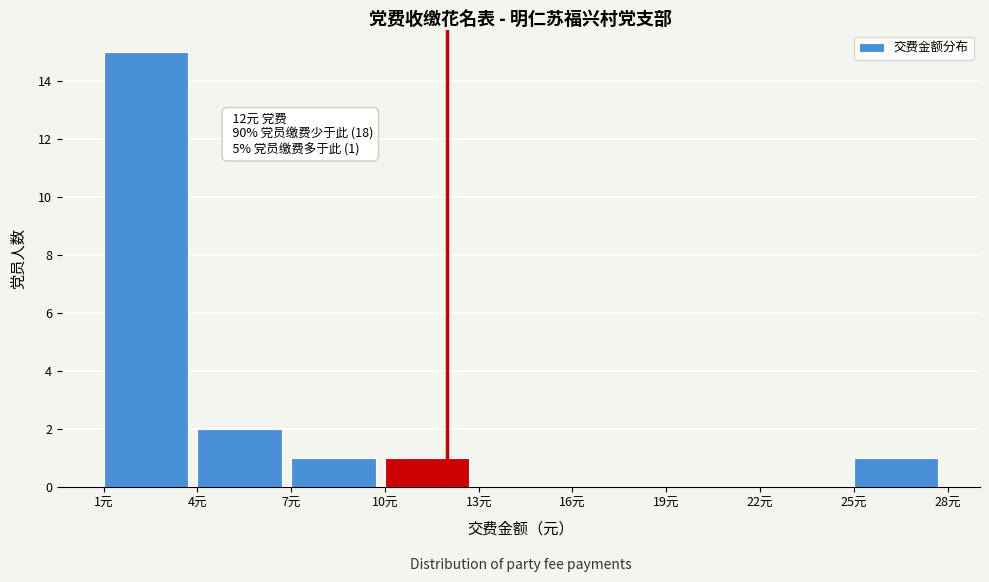

Which range on the x-axis has the tallest bar?

1 to 4